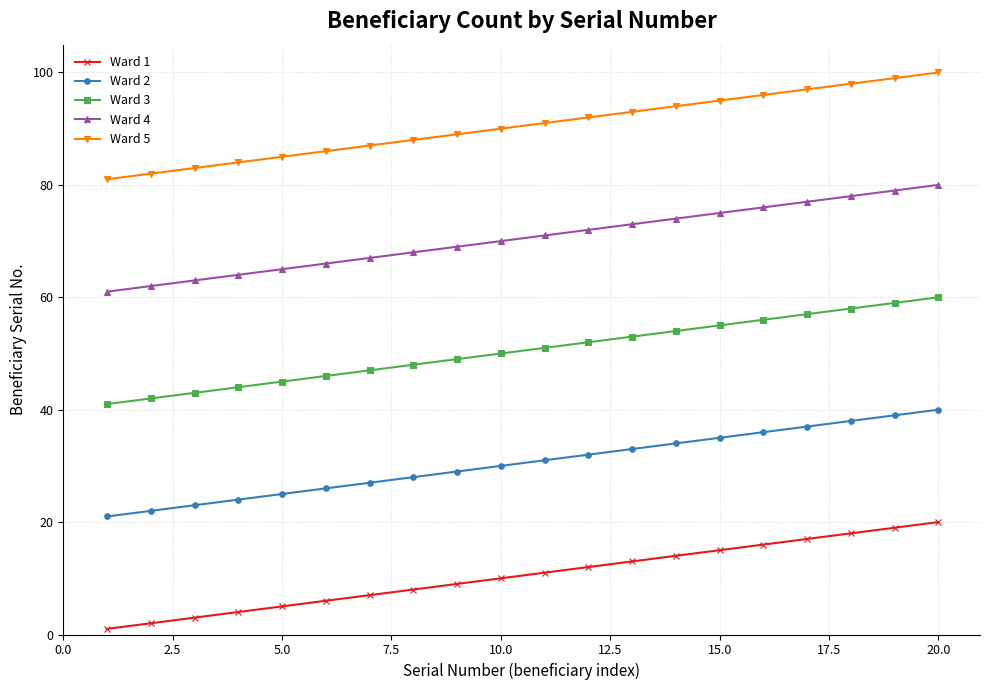

True or false: Ward 5 and Ward 3 intersect in this chart.

False